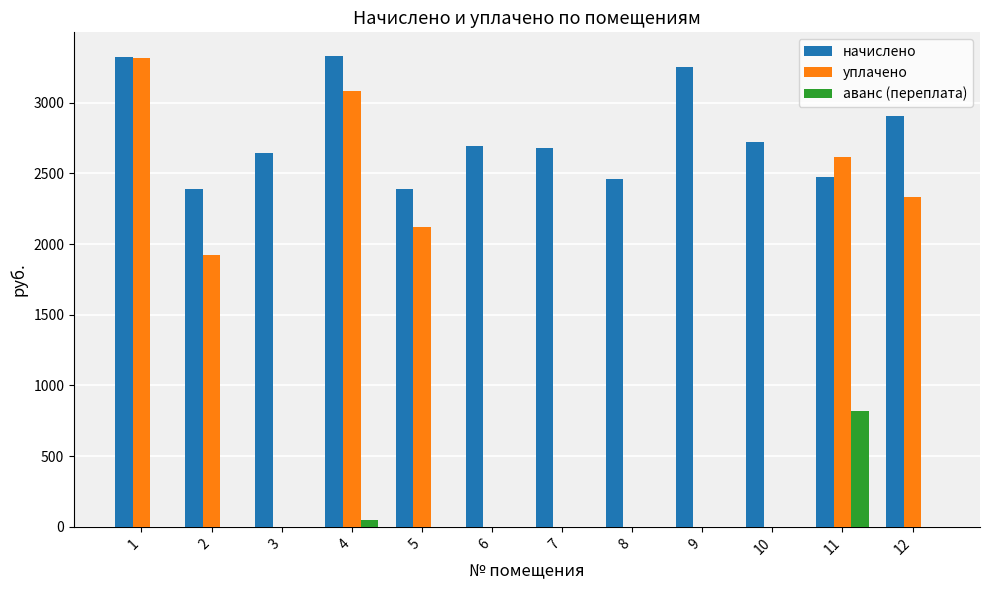

The value of аванс (переплата) at 1 is -500.0. True or false?

False